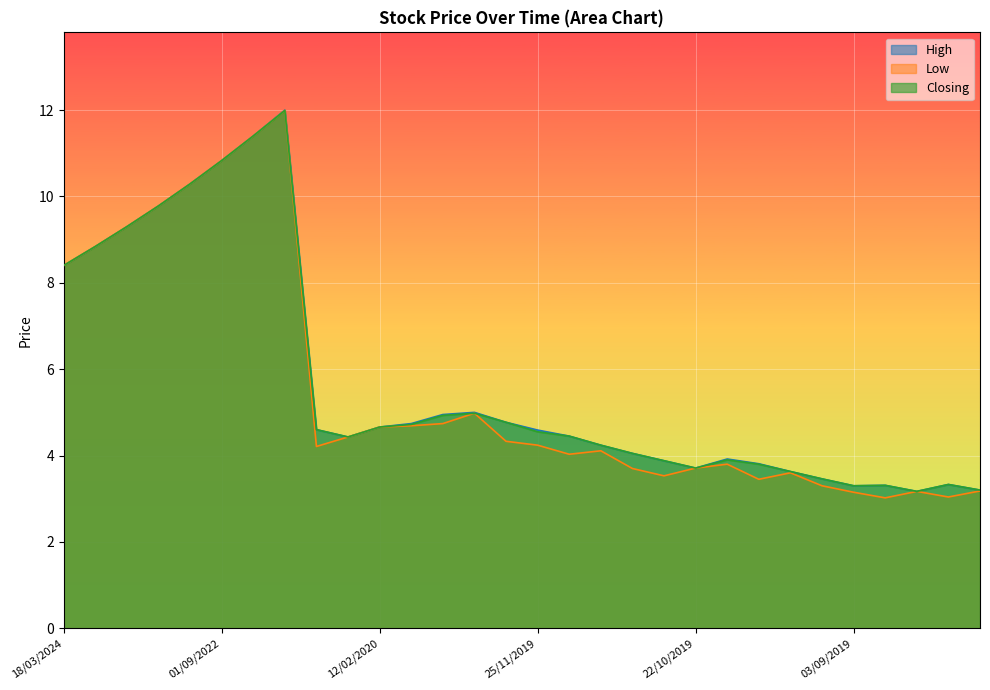

Which series has the largest range (max minus min)?

Low